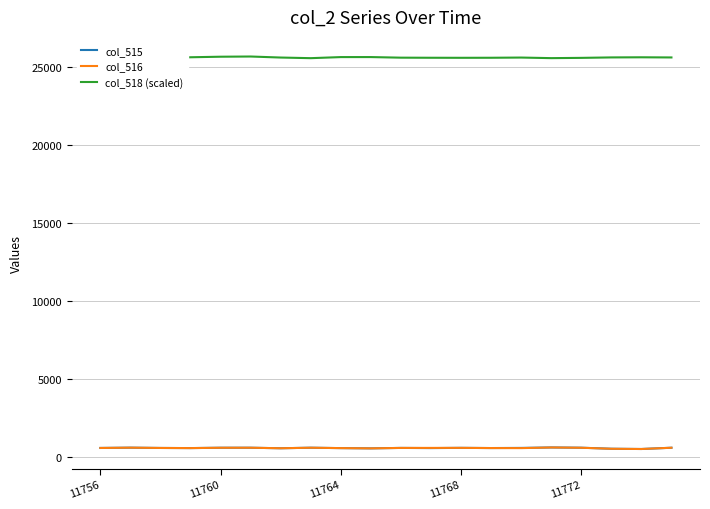

True or false: col_518 (scaled) and col_515 cross at least once.

False